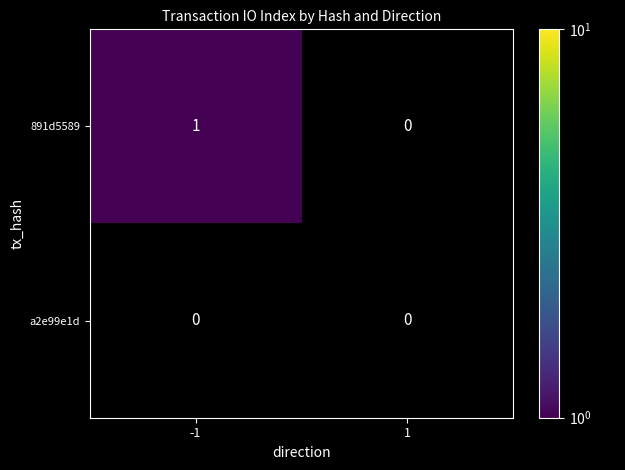

Rank the series at -1 from highest to lowest value.

891d5589, a2e99e1d